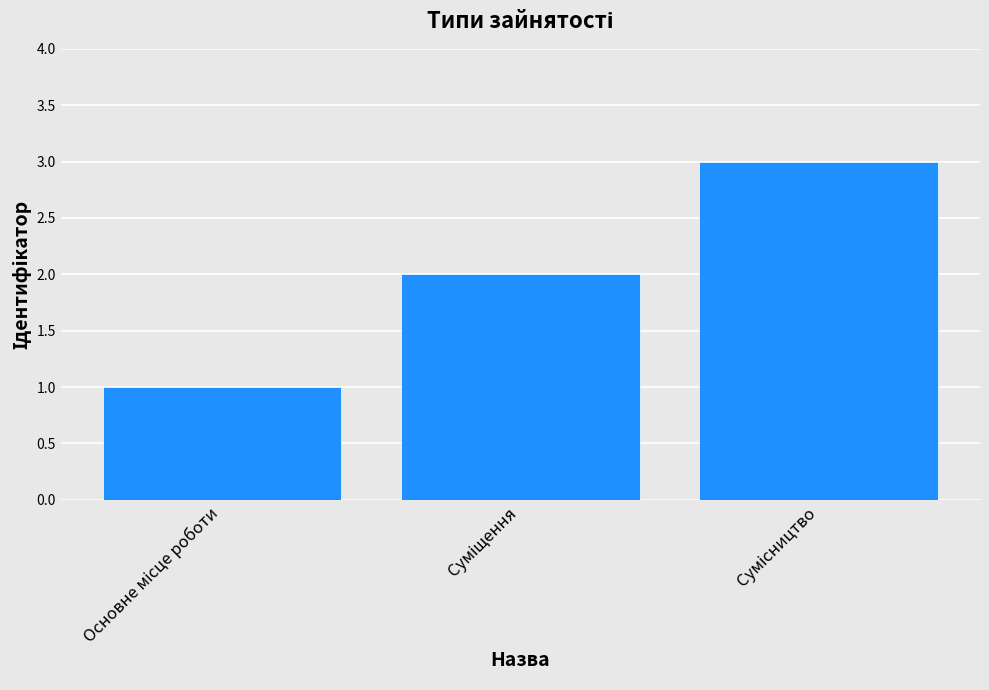

How many data points does each series have?

3